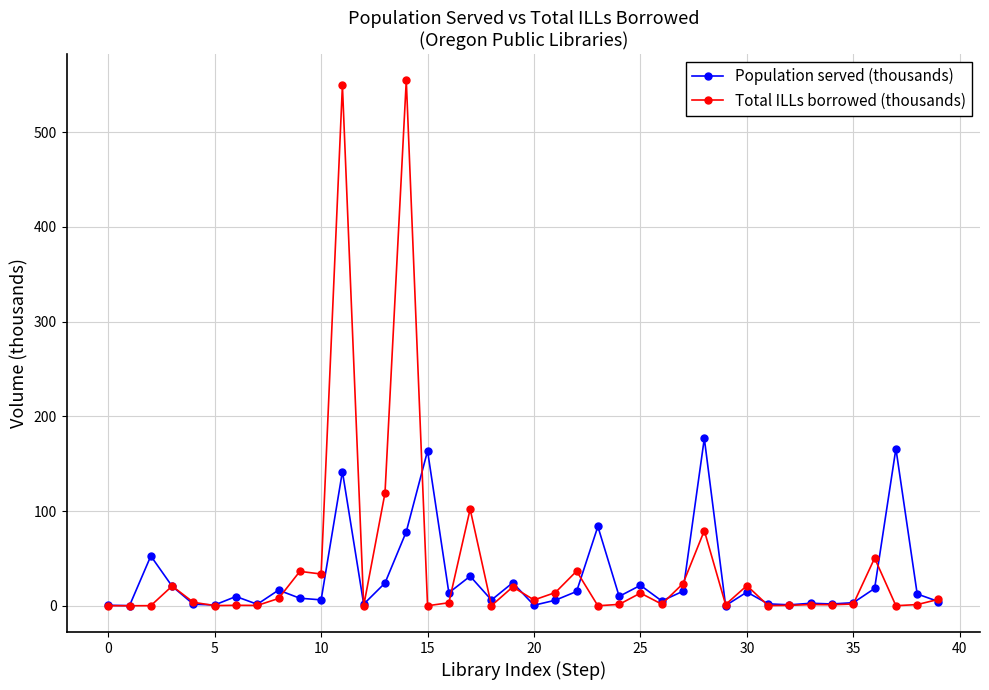

Which series has the largest range (max minus min)?

Total ILLs borrowed (thousands)